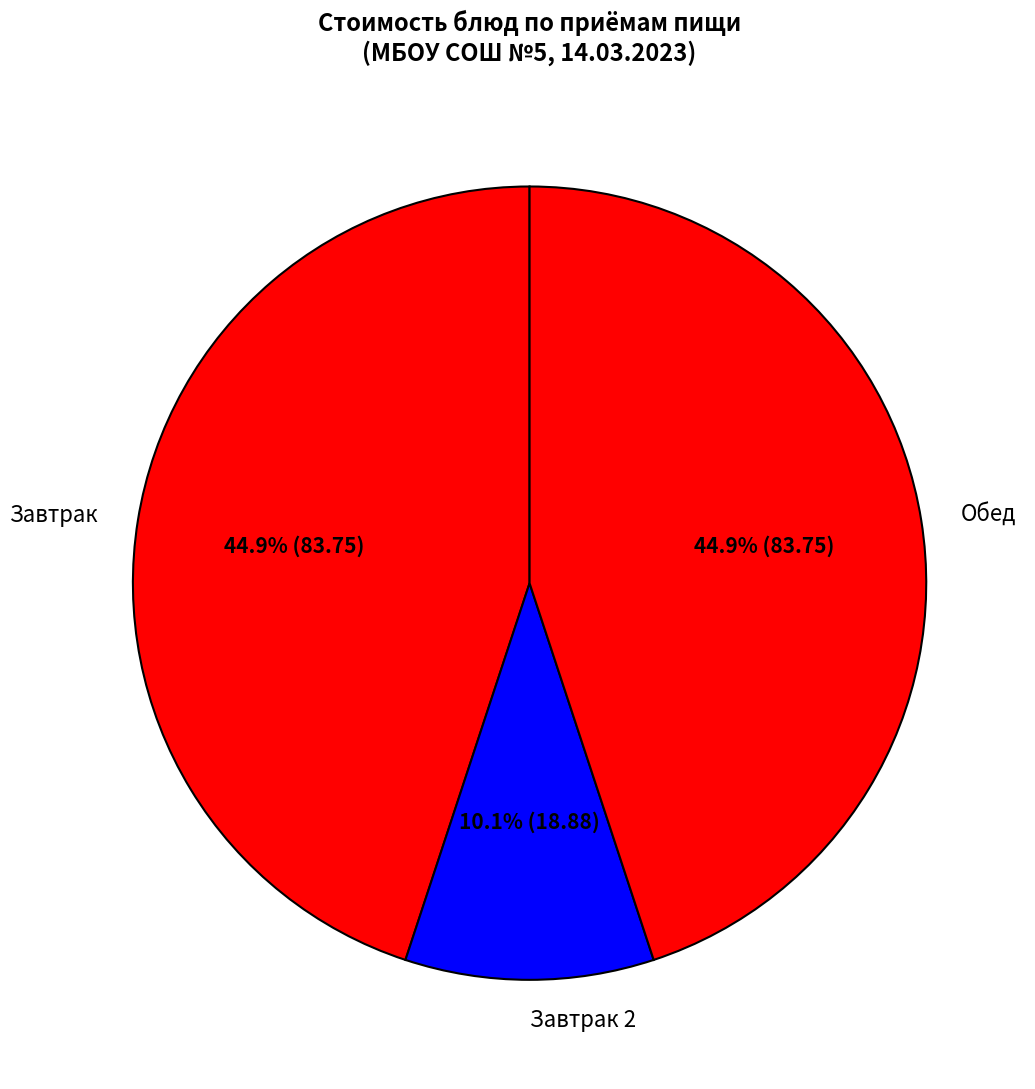

To the nearest percent, what is the difference between the largest and smallest slice percentages?

35%